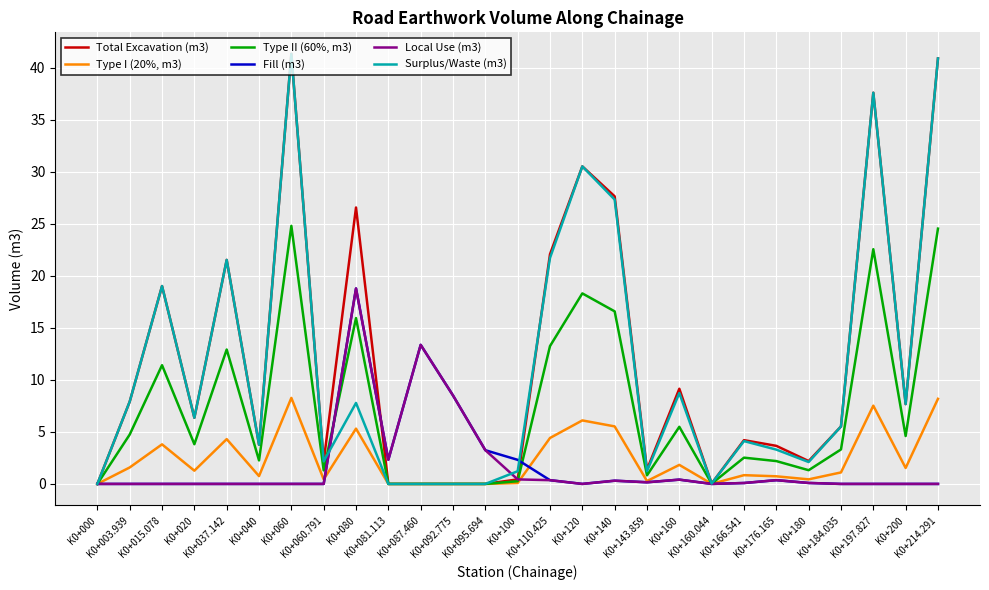

Which series has the largest total across all categories?

Total Excavation (m3)